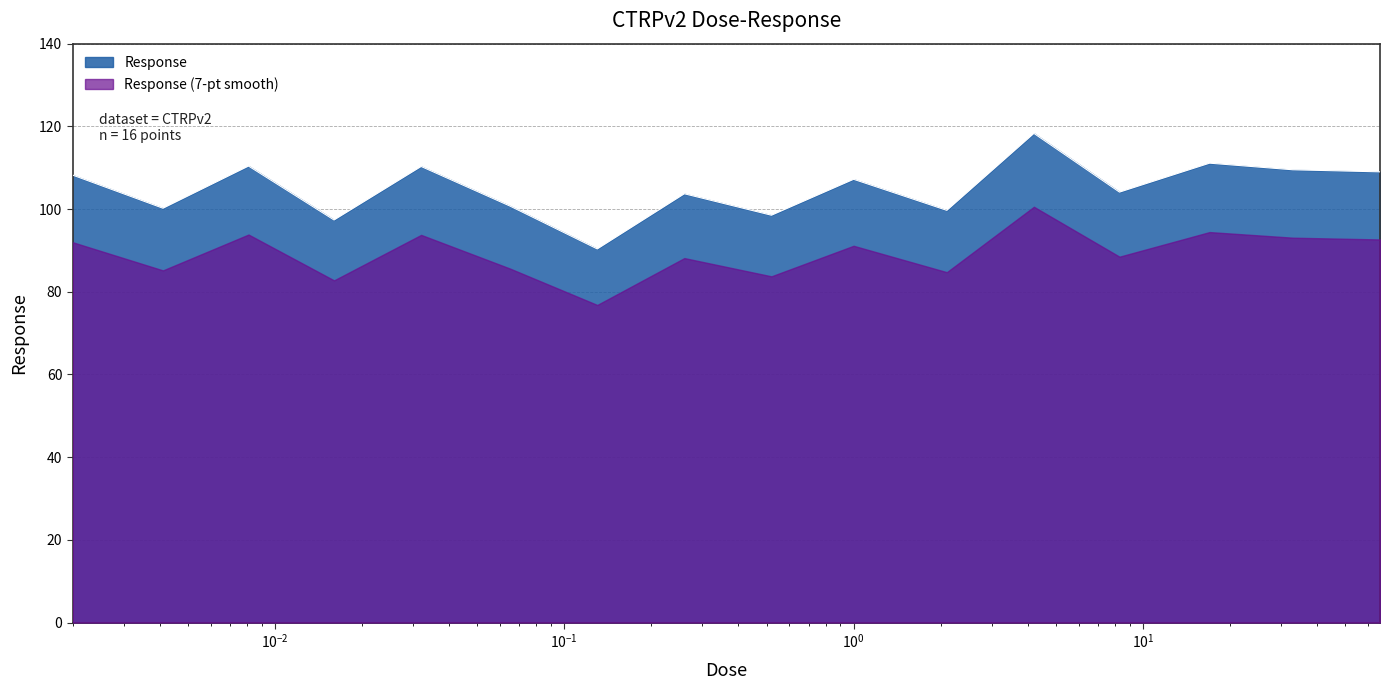

What is the ratio of the value at 0.52 to the value at 0.0041?

1.0